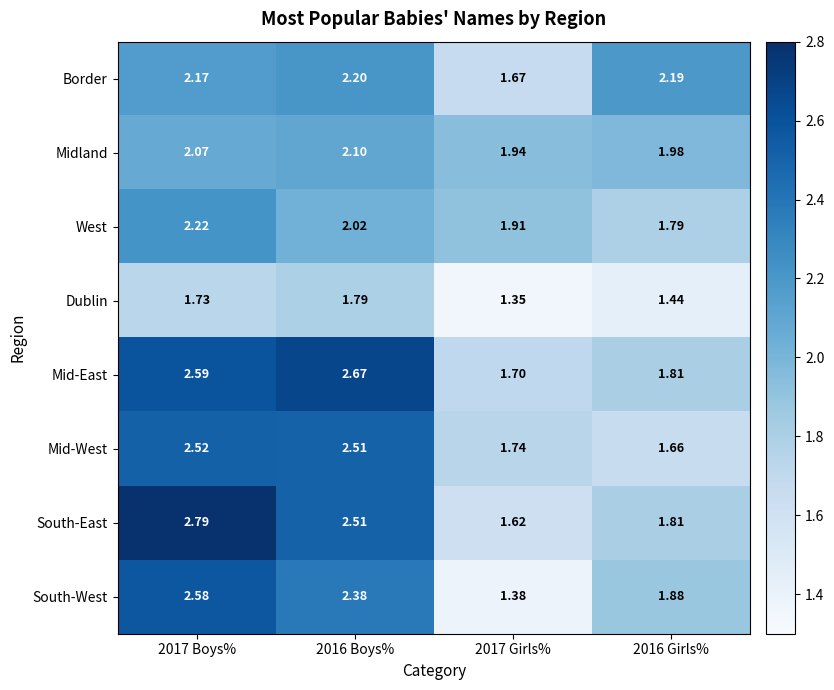

Rank the series by their maximum value, from lowest to highest.

Dublin, Midland, Border, West, Mid-West, South-West, Mid-East, South-East